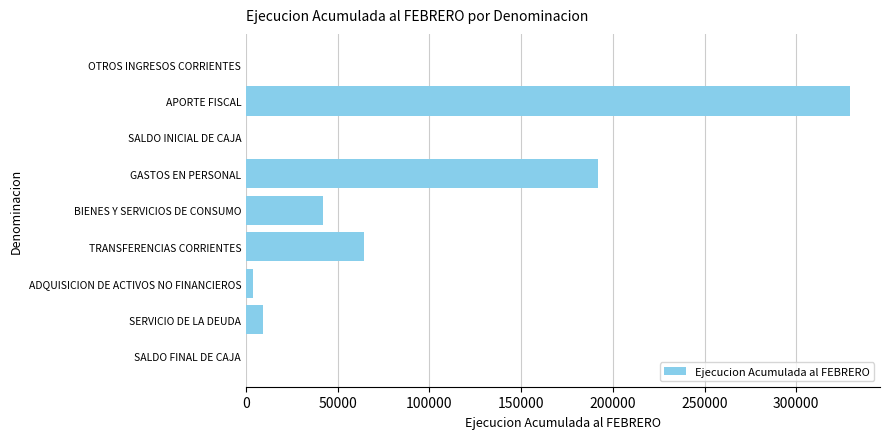

True or false: the data shows 329230 at APORTE FISCAL.

True